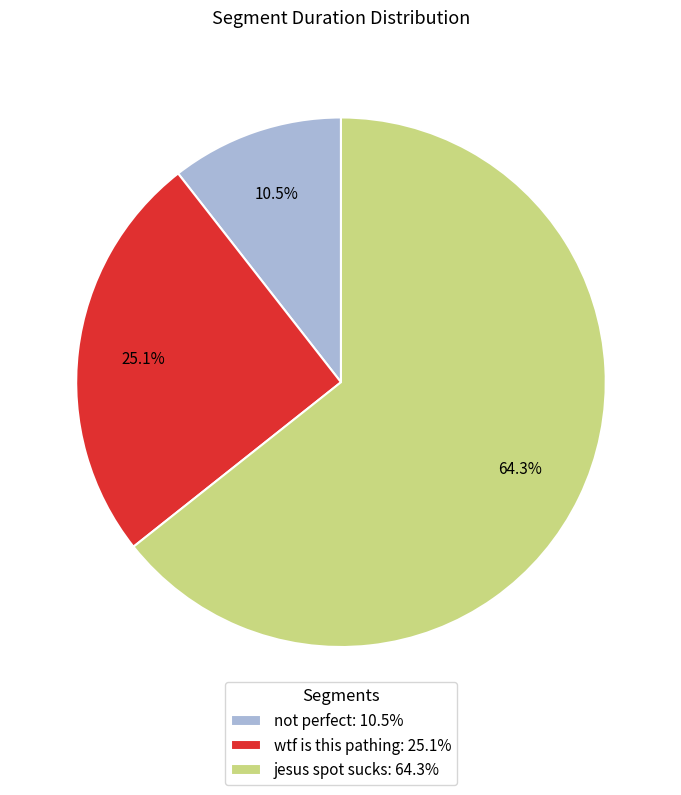

To the nearest percent, what portion does jesus spot sucks represent?

64%